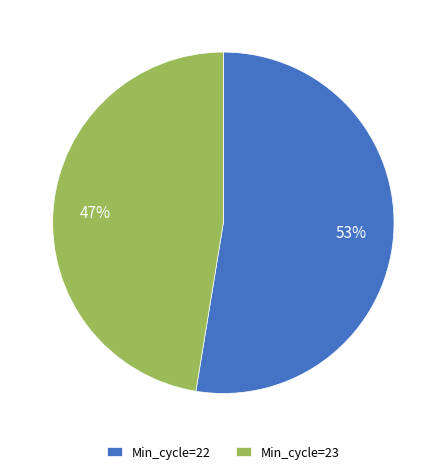

Approximately how many times larger is the value at Min_cycle=22 compared to Min_cycle=23?

1.1